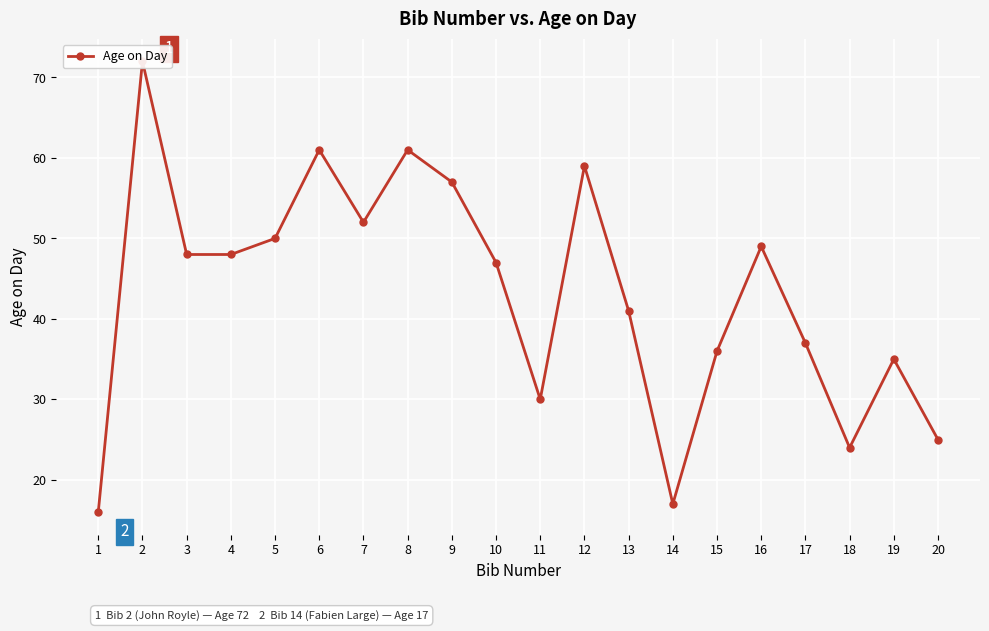

What is the average value?

43